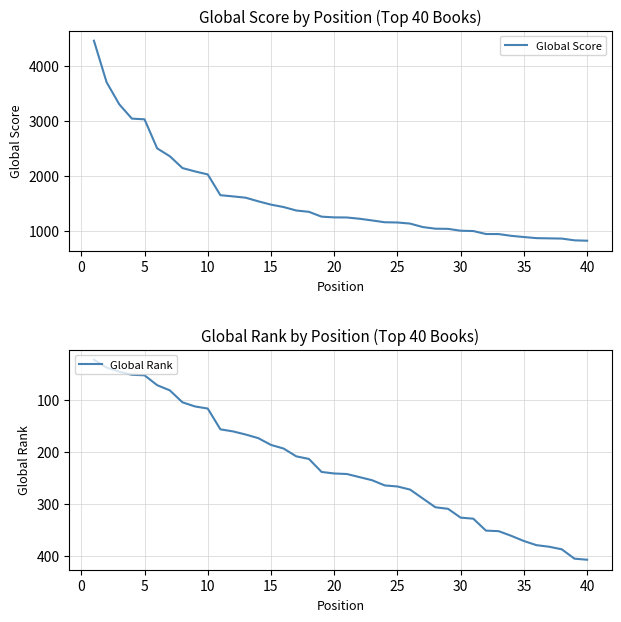

The Global Score series shows 2313 at 45. True or false?

False